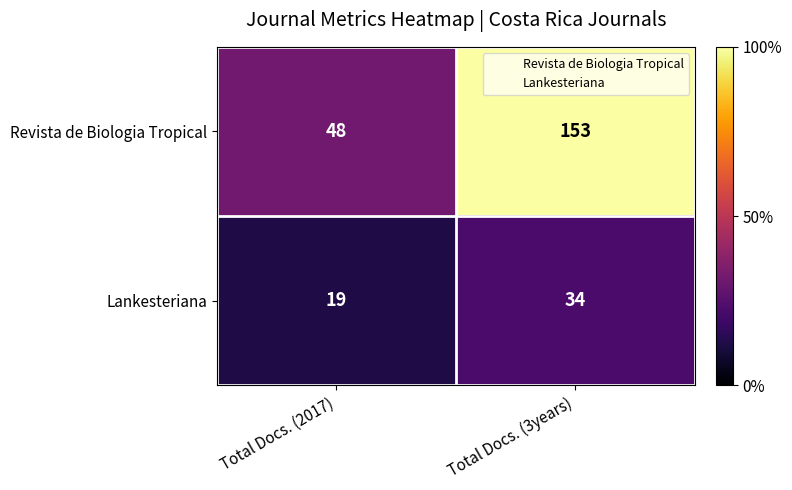

Where is Revista de Biologia Tropical nearest to the value 100?

Total Docs. (2017)